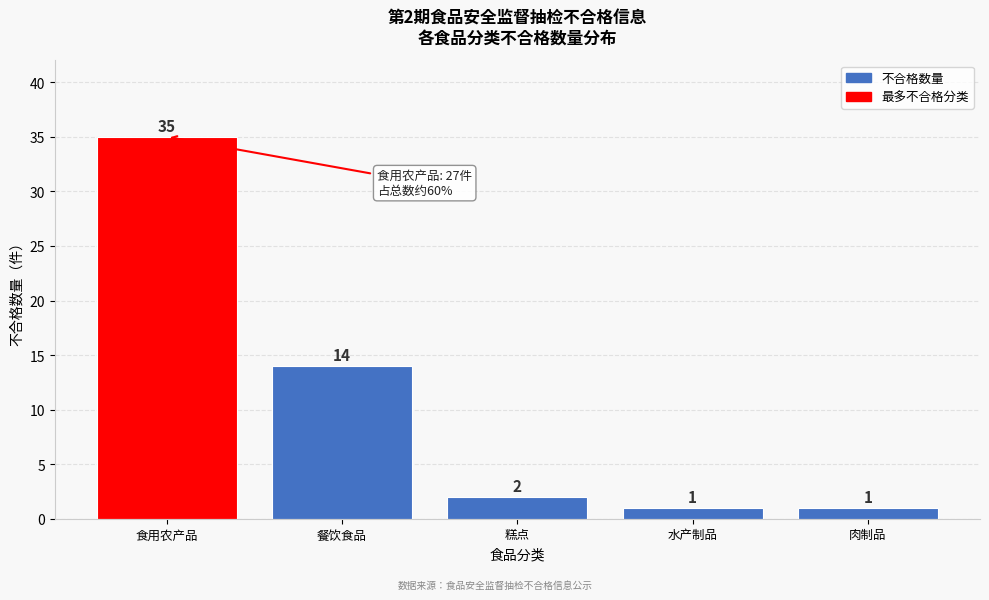

Reading left to right, list all the values displayed in this chart.

食用农产品=35	餐饮食品=14	糕点=2	水产制品=1	肉制品=1